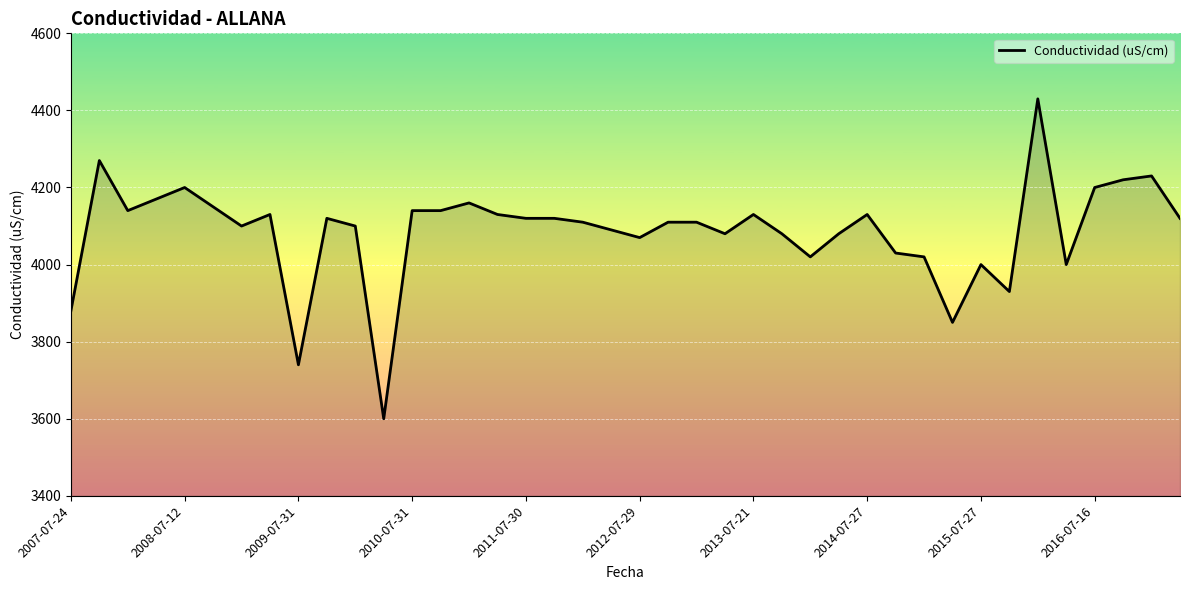

Count the number of data series in this chart.

1